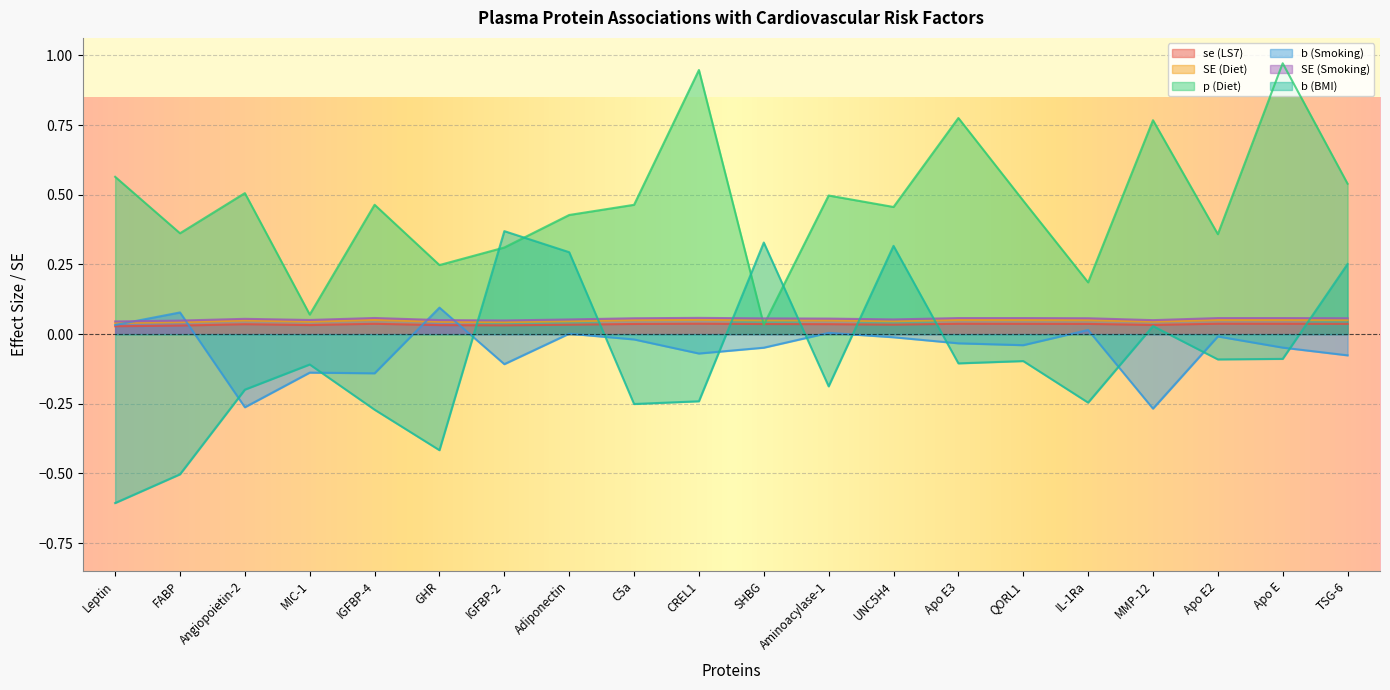

Read the b (BMI) value at Apo E.

-0.1